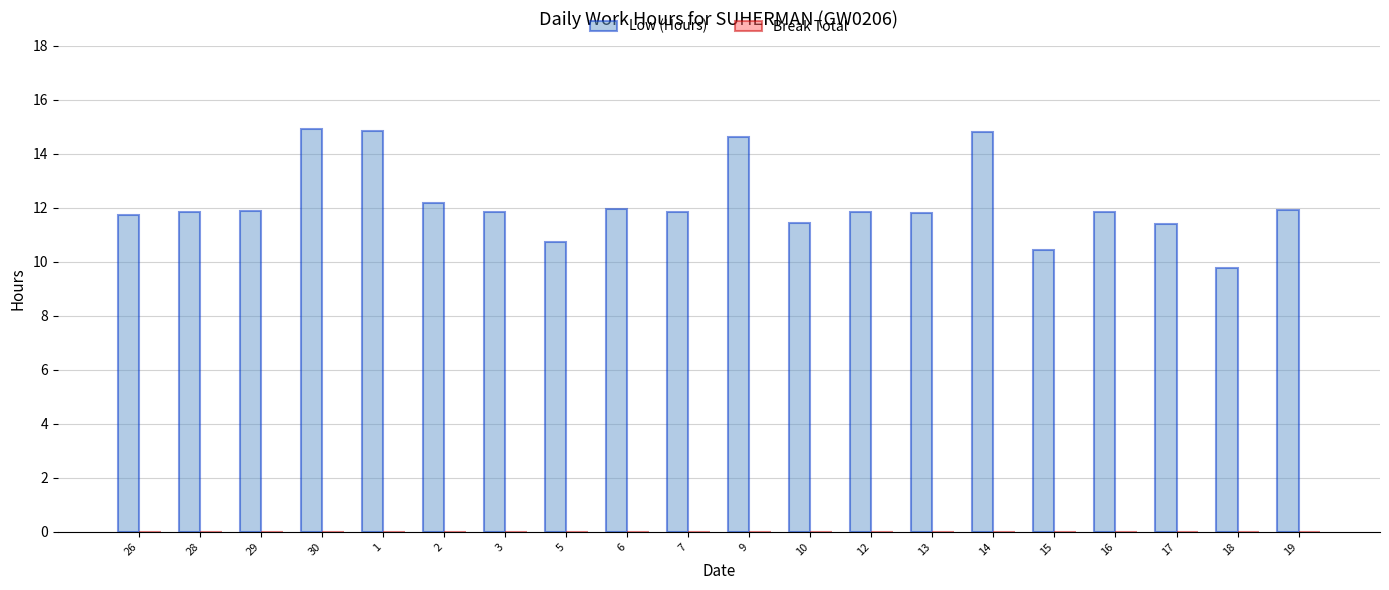

What is the change in value from 30 to 18?

-5.2